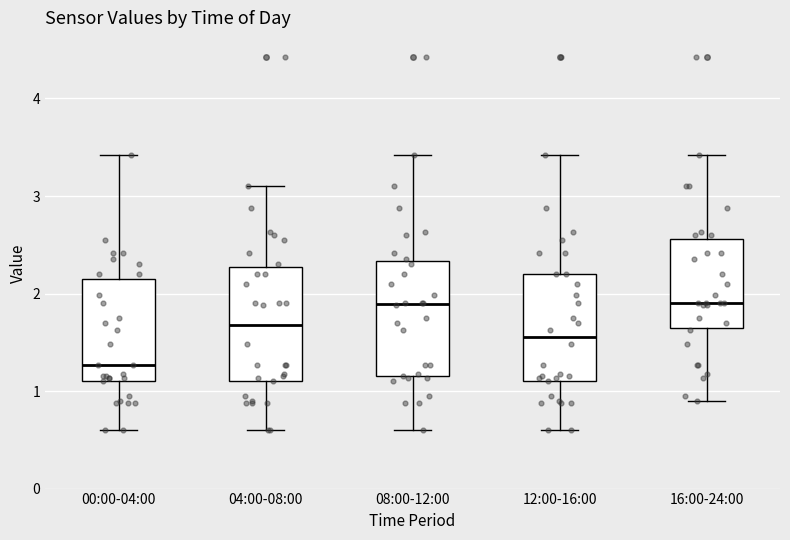

Where is the upper edge of the box for 16:00-24:00 on the y-axis? The values are not printed on the chart, so give them approximately, as read against the axis.

2.6